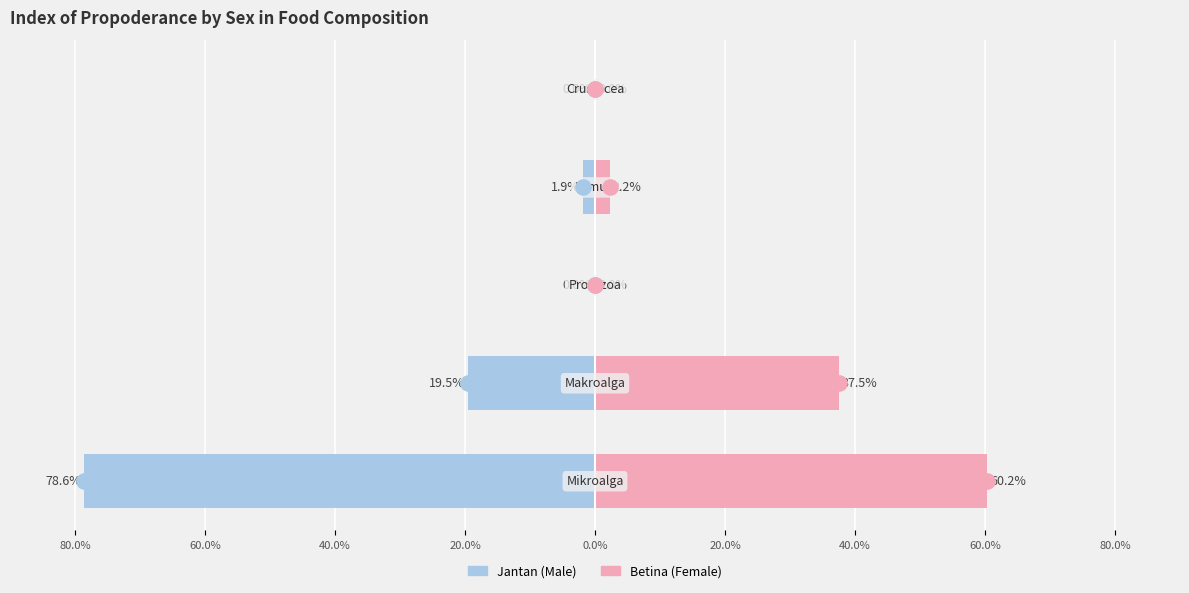

Which series has the largest Y range (max minus min)?

Jantan